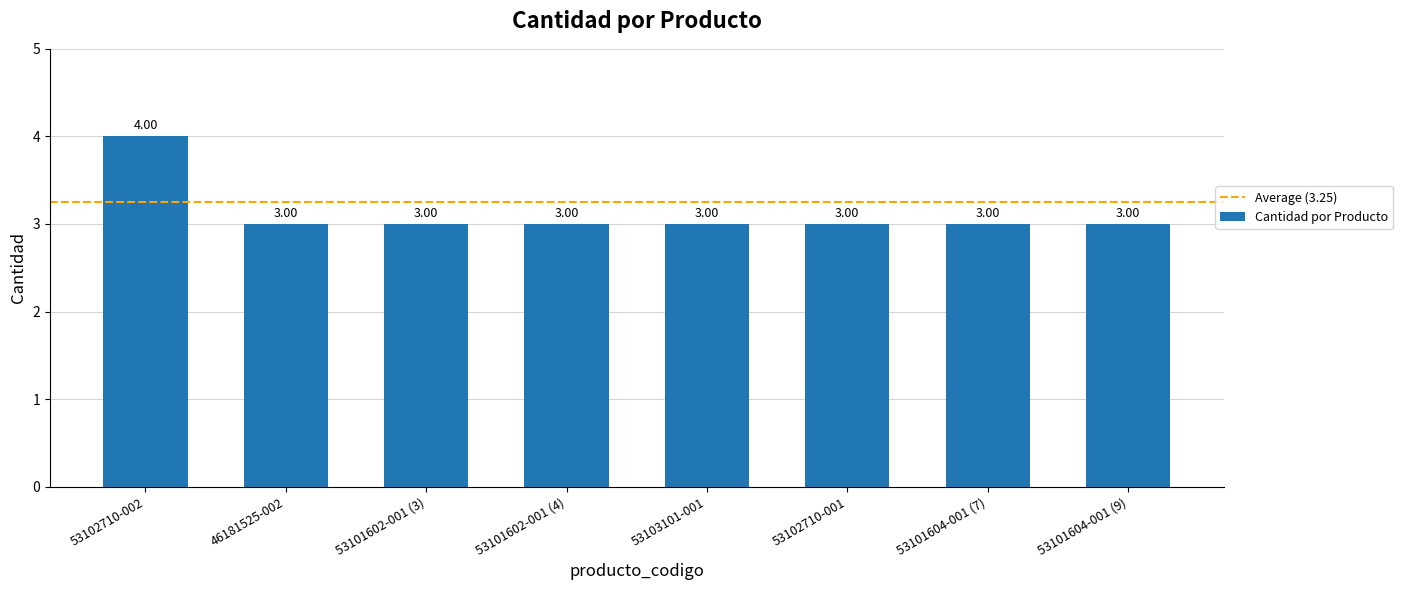

What is the ratio of the value at 53103101-001 to the value at 53101604-001 (9)?

1.0